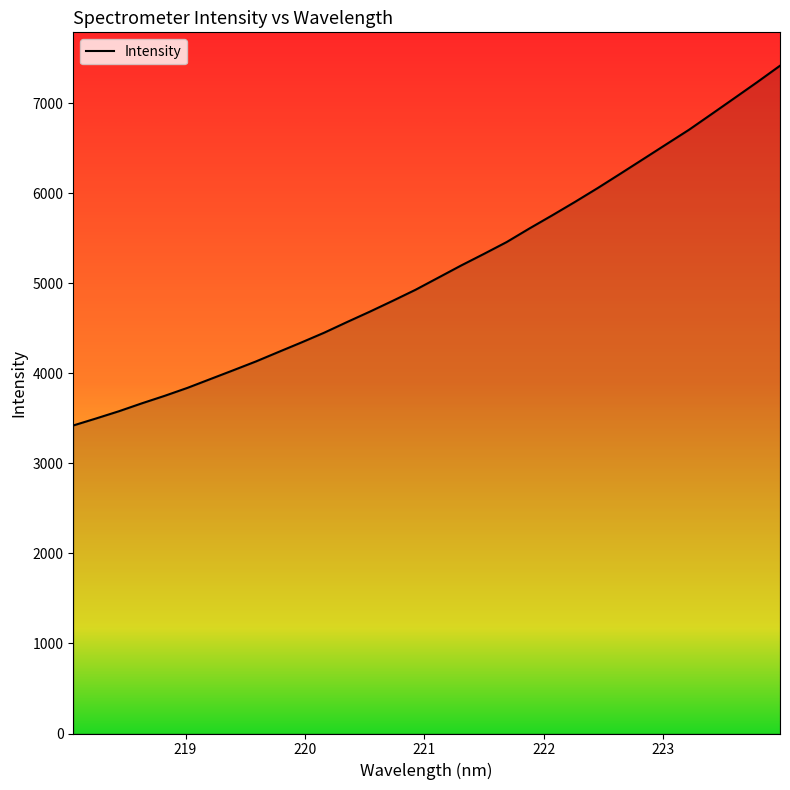

True or false: there are more than 0 points higher than both neighbors.

False